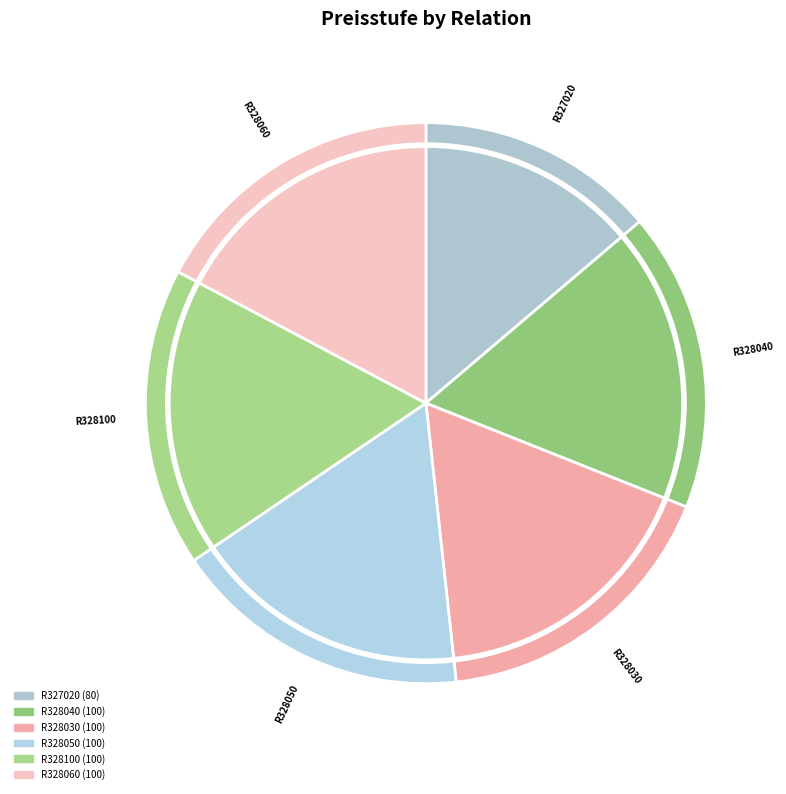

To the nearest percent, what portion does R328100 represent?

17%